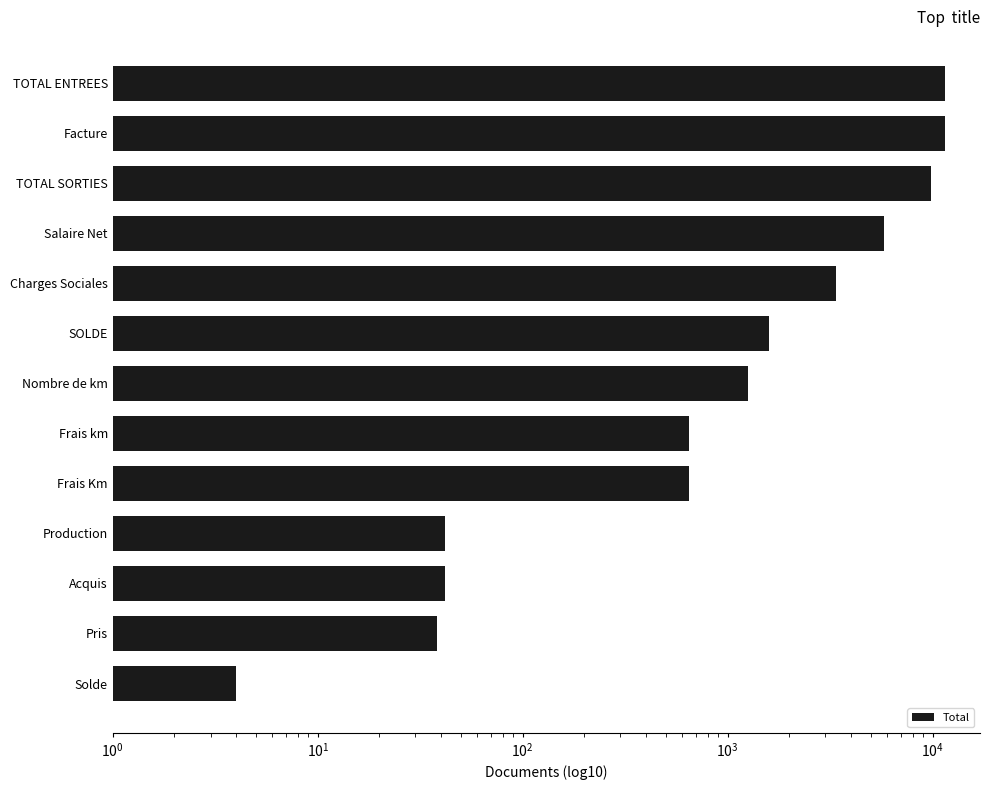

What is the minimum value shown in the chart?

4.0